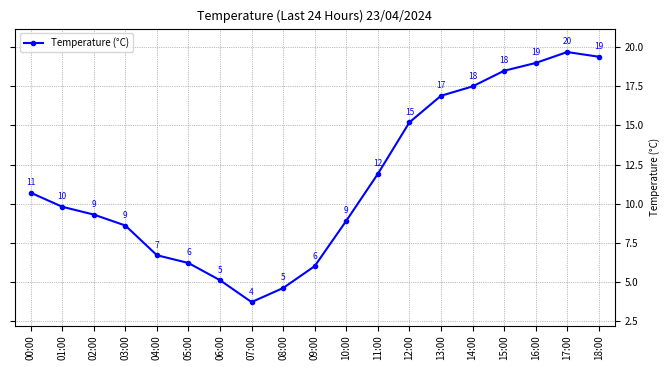

How many interior local valleys (lower than both neighbors) does the data have?

1